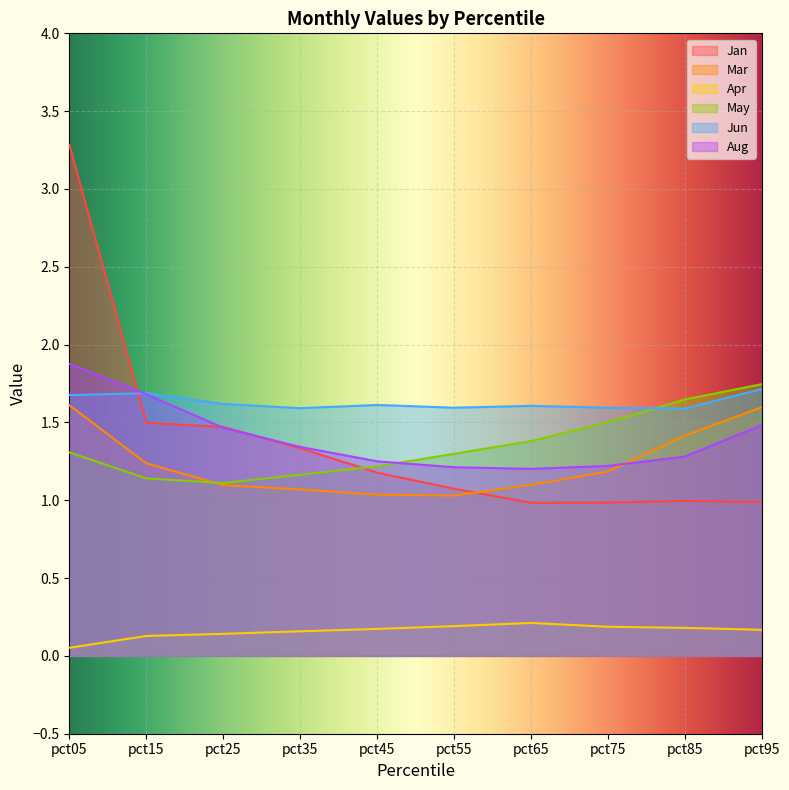

Read the Mar value at pct35.

1.1